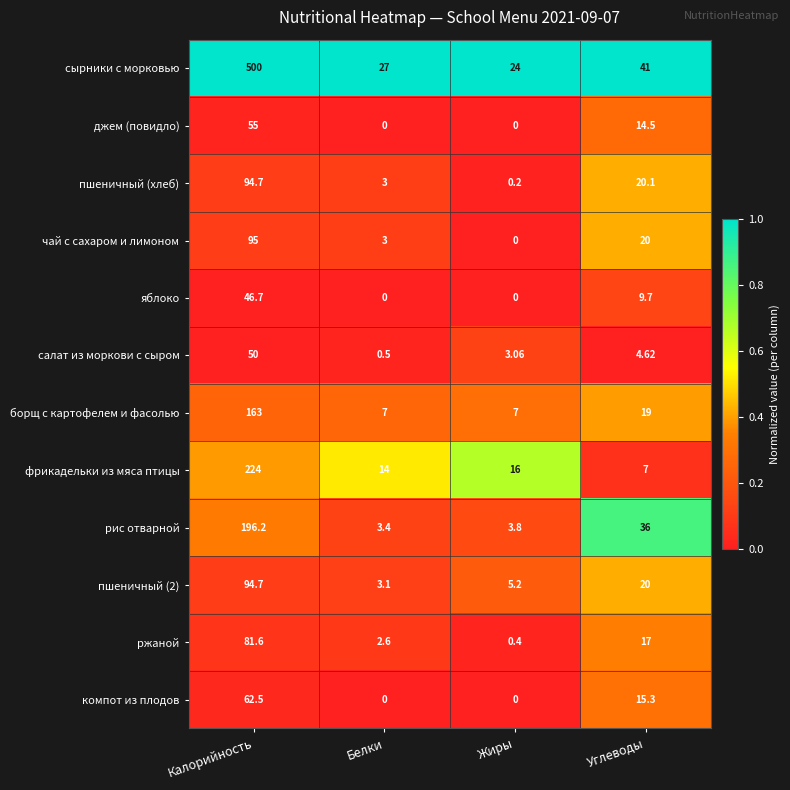

Is the value of джем (повидло) at Белки greater than the value of ржаной at Углеводы?

No